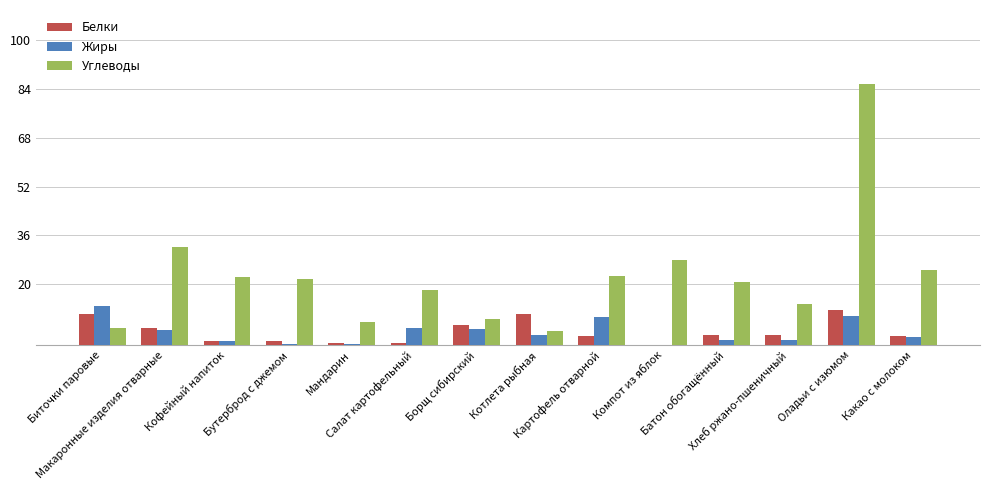

True or false: Углеводы has a value of 32.3 at Макаронные изделия отварные.

True